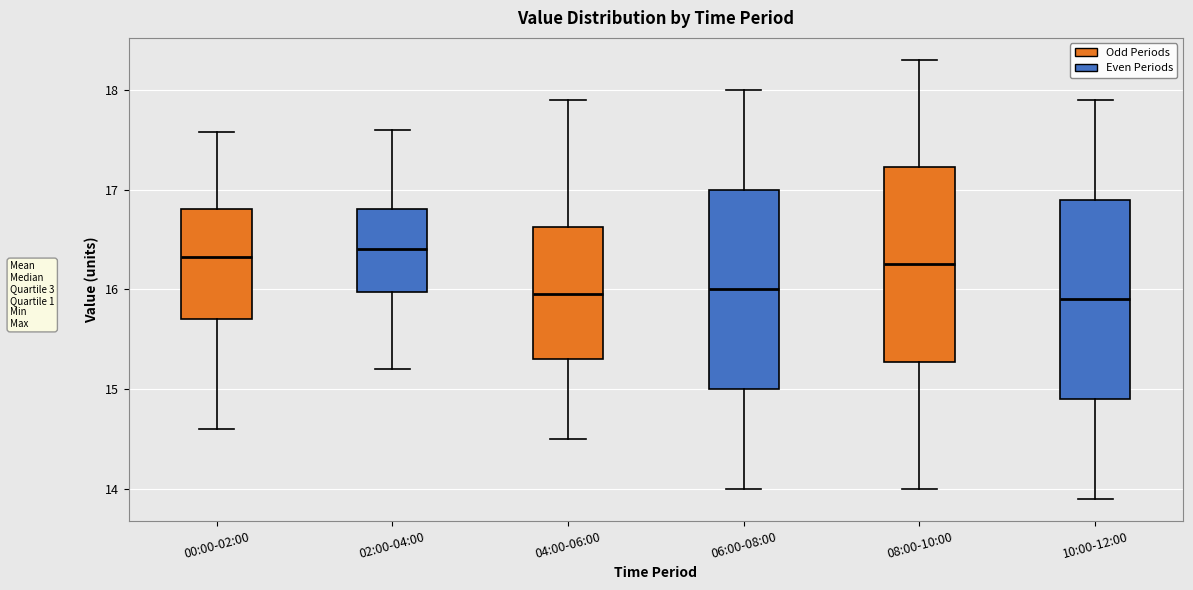

Where is the lower edge of the box for 10:00-12:00 on the y-axis? The values are not printed on the chart, so give them approximately, as read against the axis.

14.9